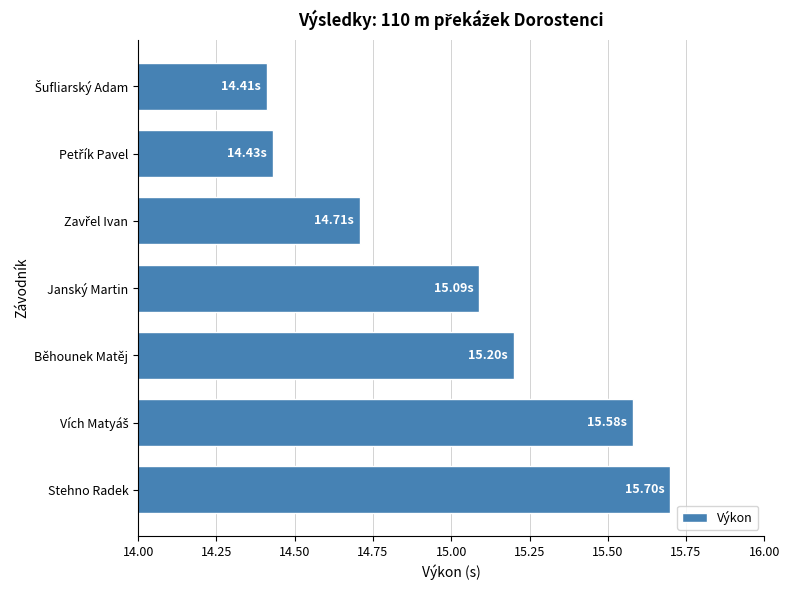

Where is the data nearest to the value 15?

Janský Martin